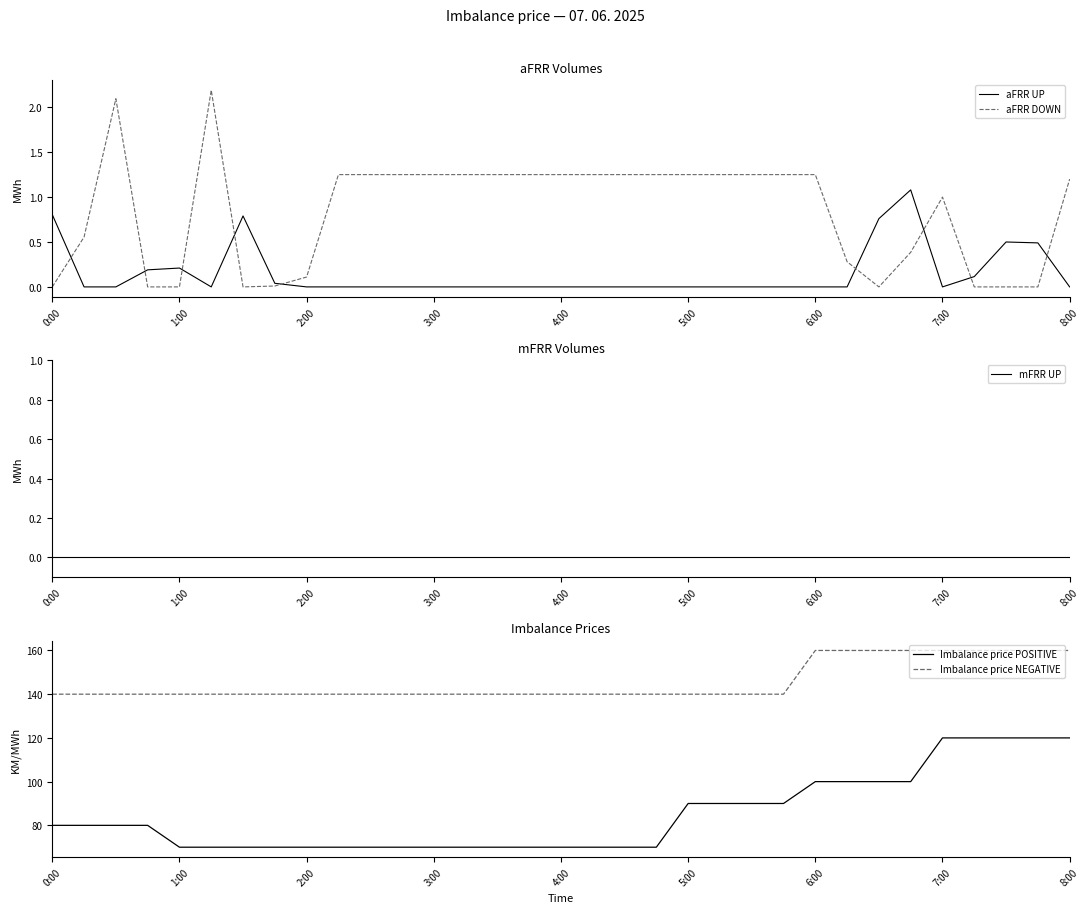

Which series ends up on top after the final intersection of aFRR DOWN and aFRR UP?

aFRR DOWN